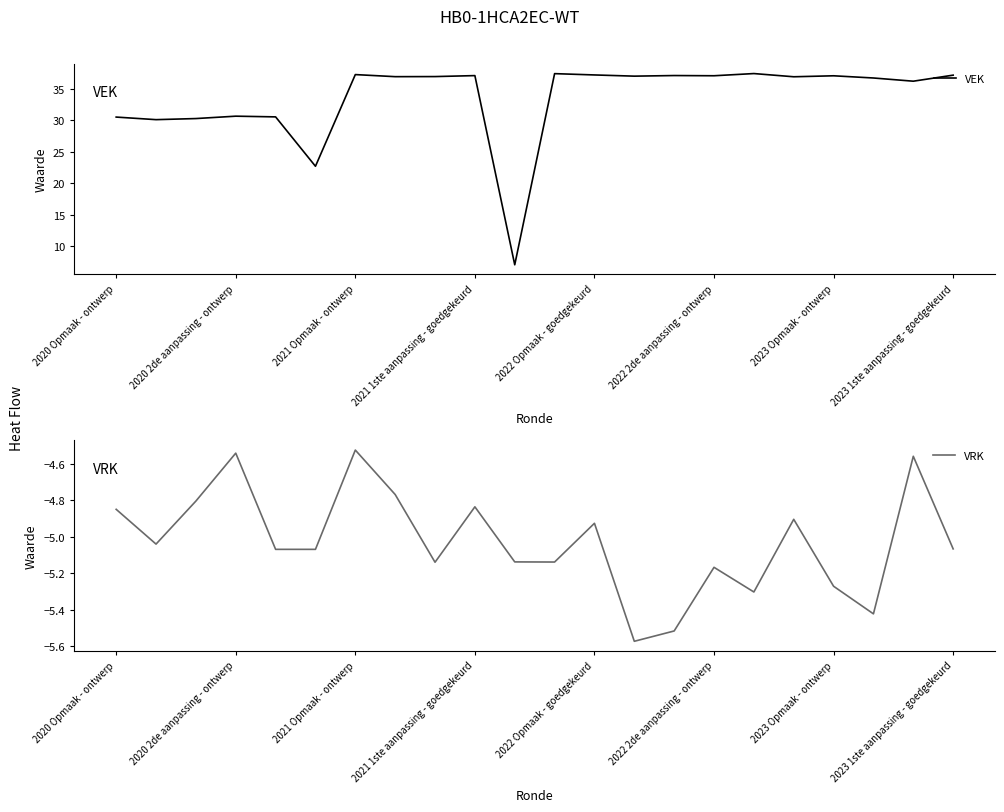

The value of VEK at 9 is 51.7. True or false?

False